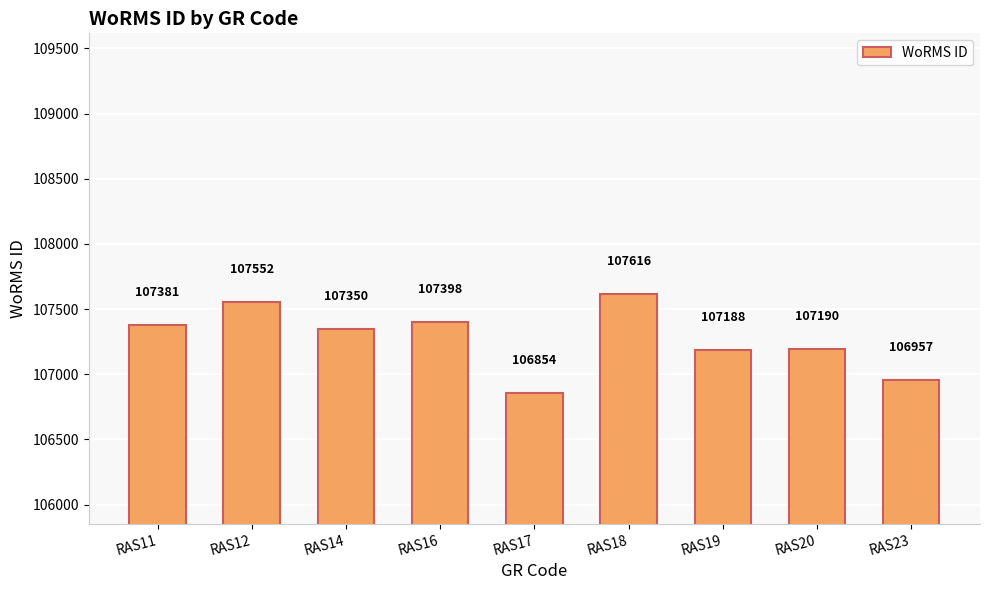

Rank the categories by value from lowest to highest.

RAS17, RAS23, RAS19, RAS20, RAS14, RAS11, RAS16, RAS12, RAS18